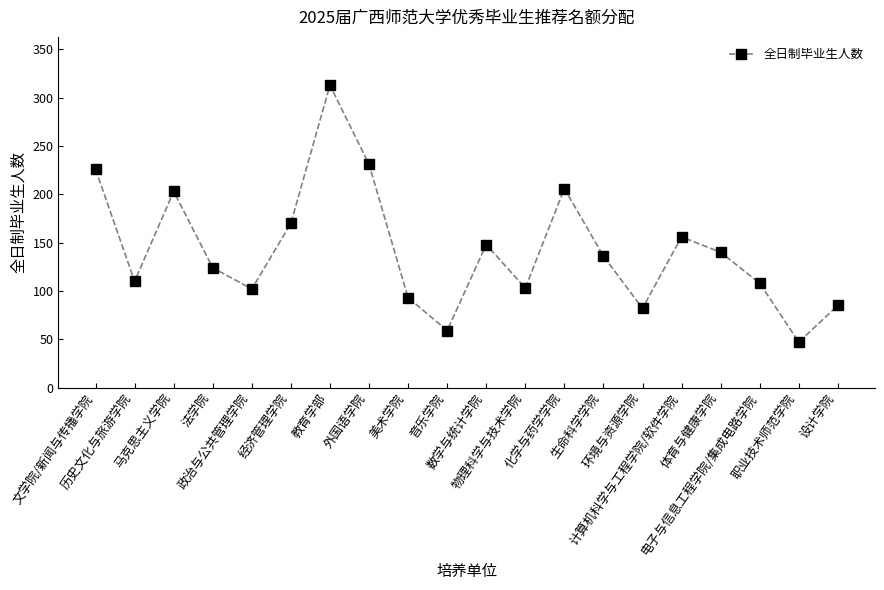

What is the ratio of the value at 文学院/新闻与传播学院 to the value at 数学与统计学院?

1.5